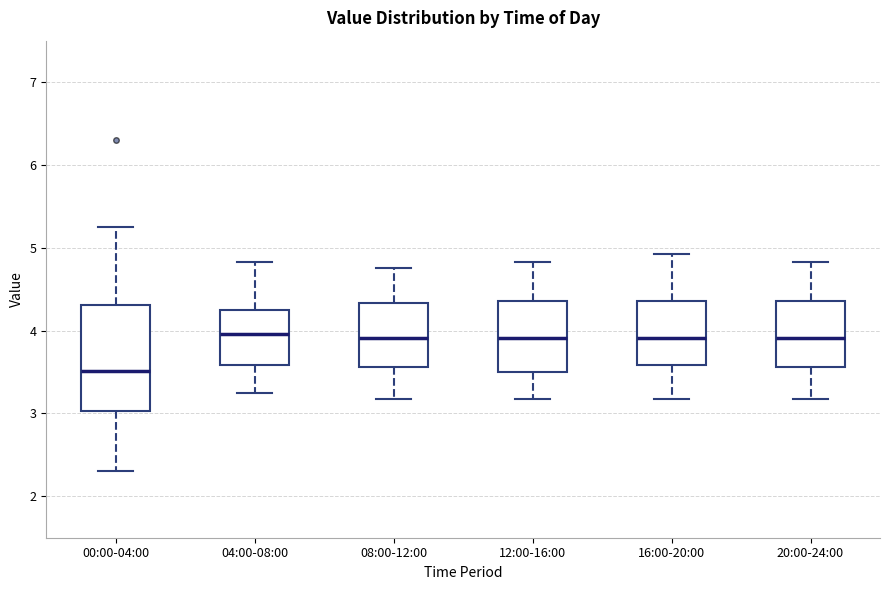

Comparing the boxes themselves (not the whiskers), which one is the tallest?

00:00-04:00